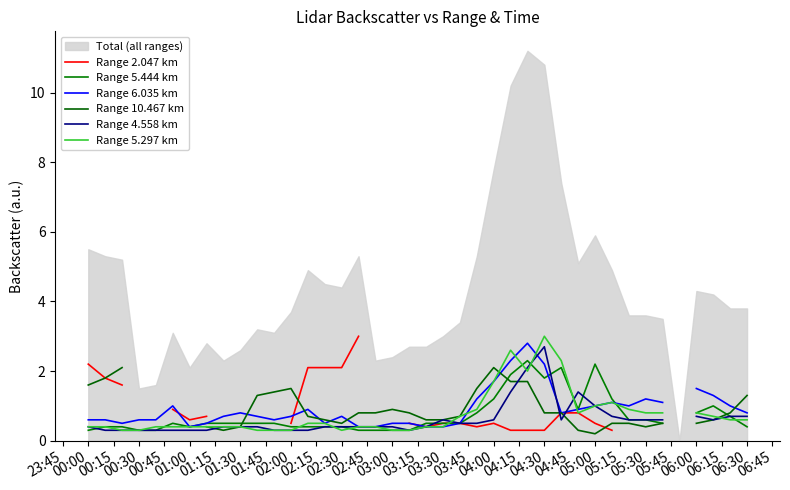

How many interior local peaks does the Range 5.297 km series have?

3